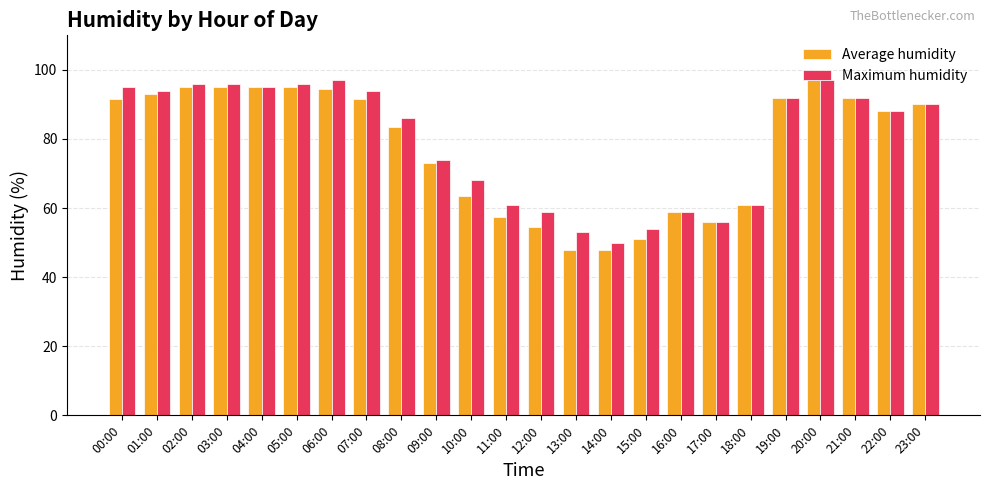

Which category has the lowest value in the Maximum humidity series?

14:00